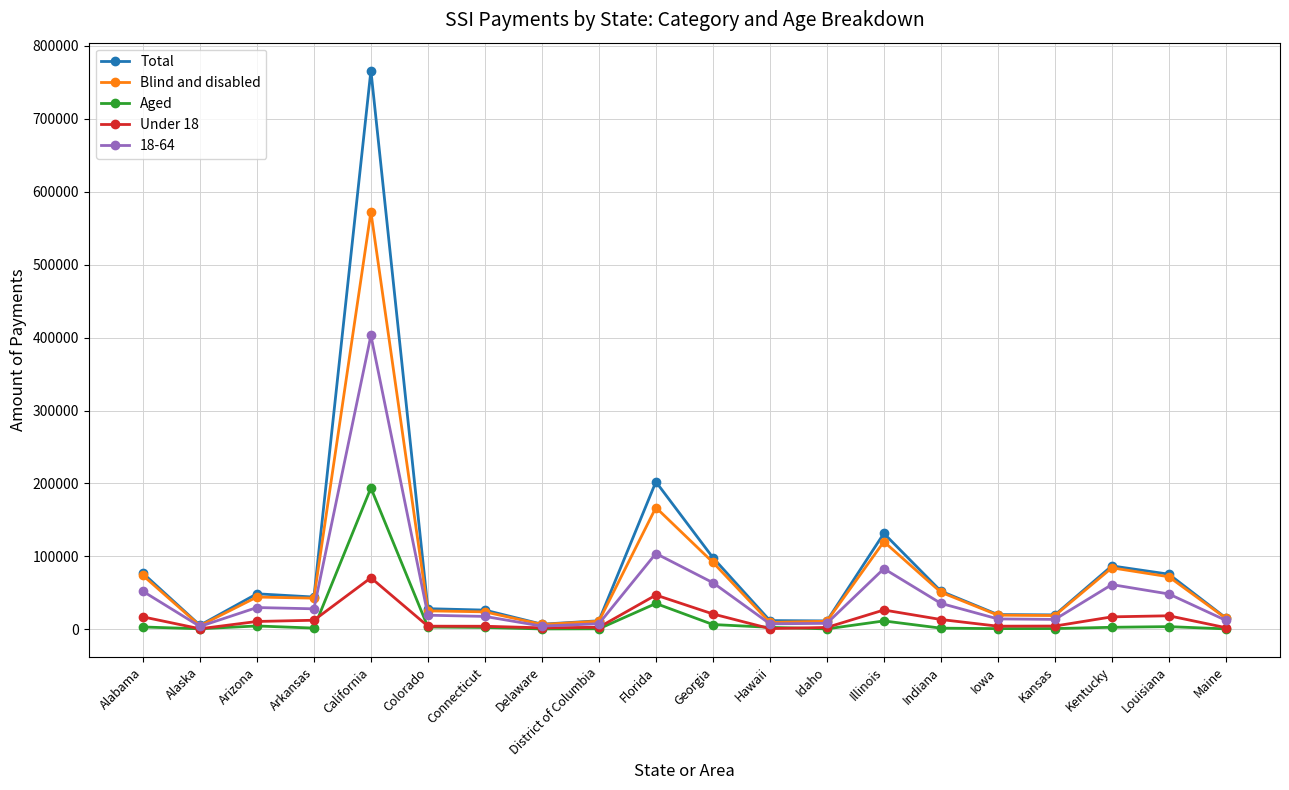

How many data points in Blind and disabled are less than 42598?

10